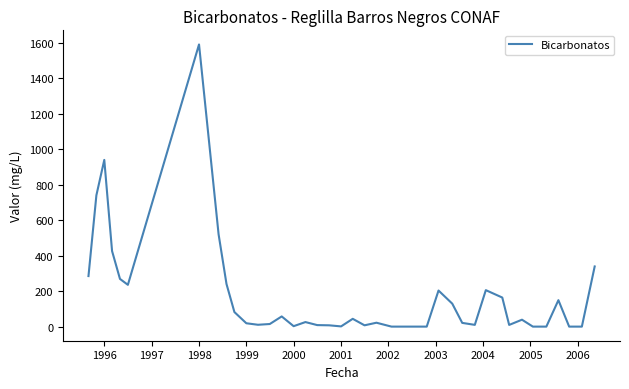

What is the difference between the maximum and minimum values?

1590.0